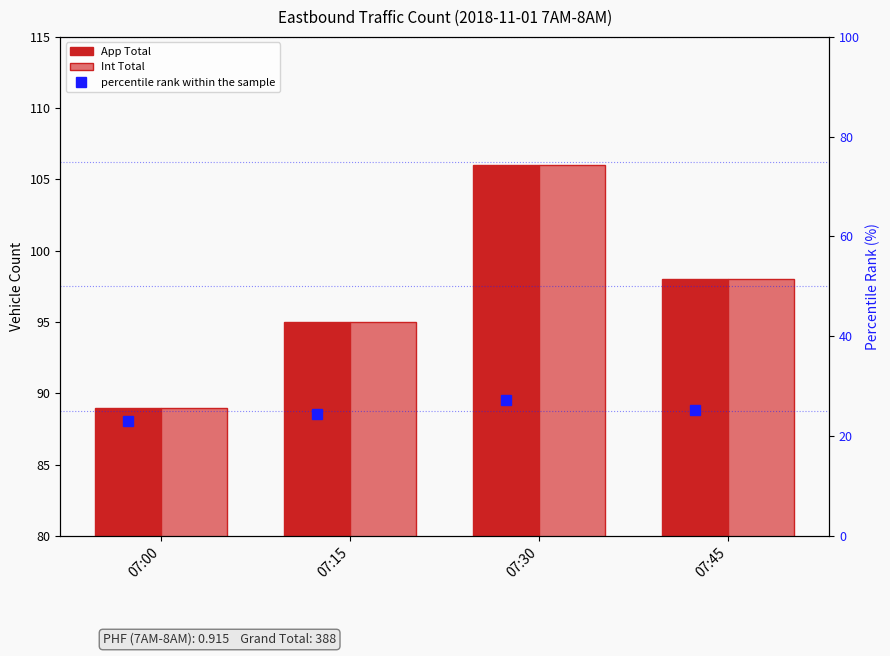

At how many categories does at least one series exceed 50?

4